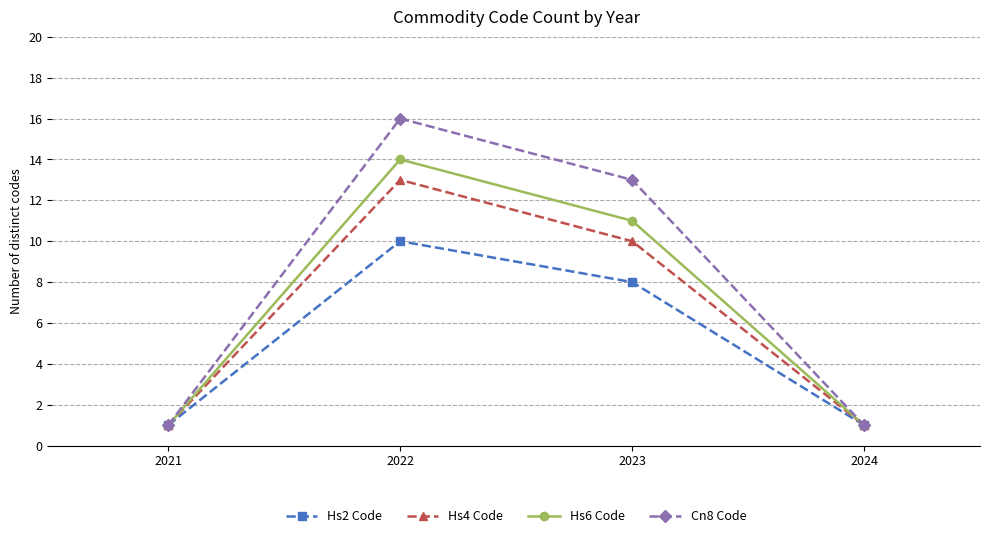

What are all the series names shown in the legend?

Hs2 Code, Hs4 Code, Hs6 Code, Cn8 Code